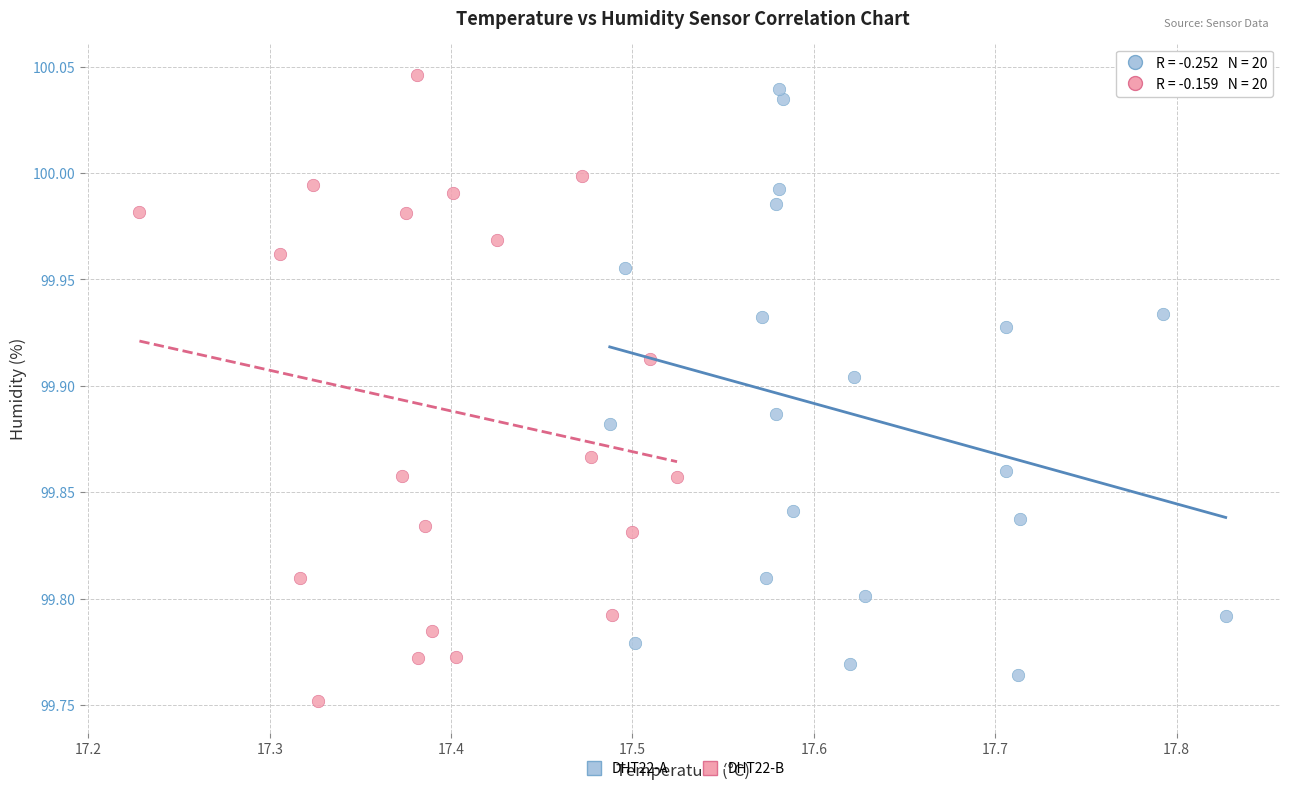

What are all the series names shown in the legend?

DHT22-A, DHT22-B